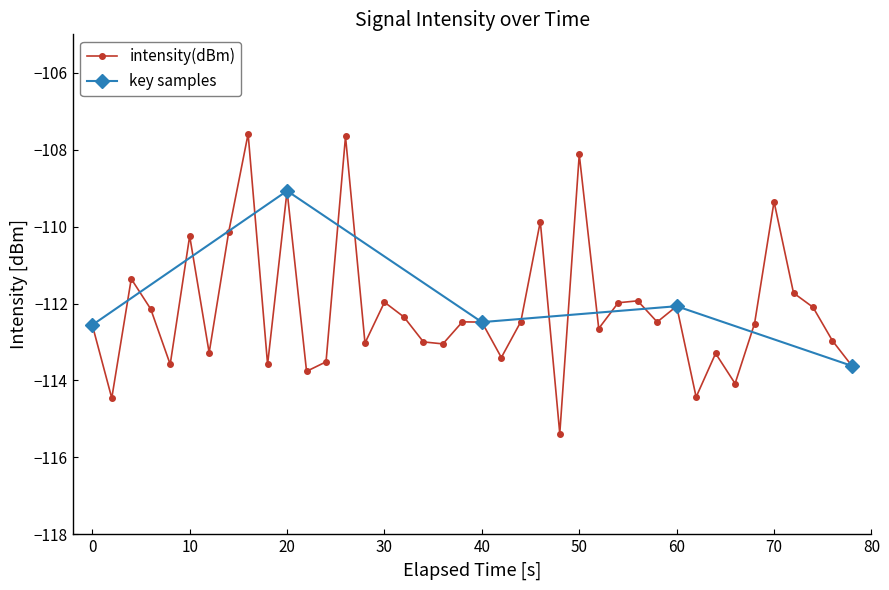

What is the difference between the maximum and minimum values?

7.8